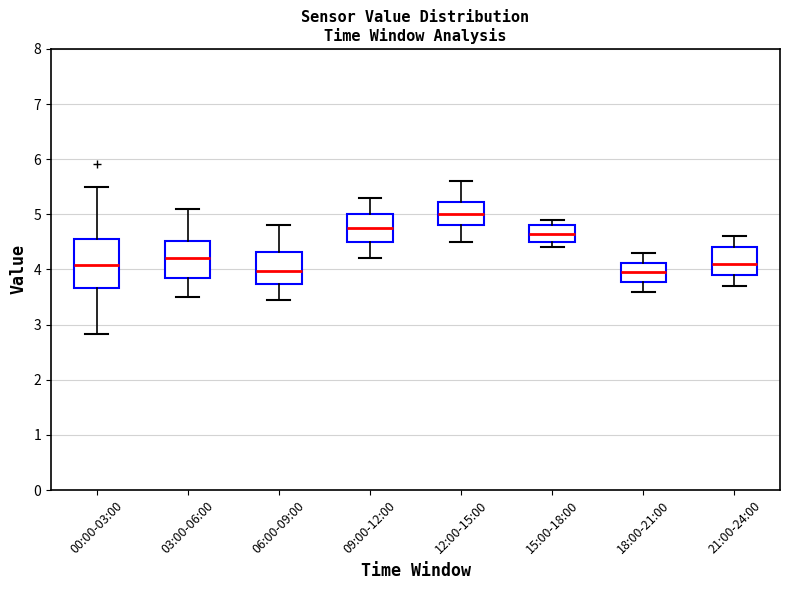

Reading left to right, transcribe this box plot: for each box, give where its median line is, the range the box spans, and where its two whiskers end, as read against the y-axis. The values are not printed on the chart, so give them approximately, as read against the axis.

00:00-03:00: median 4.1, box 3.7 to 4.5, whiskers 2.8 to 5.5
03:00-06:00: median 4.2, box 3.9 to 4.5, whiskers 3.5 to 5.1
06:00-09:00: median 4.0, box 3.7 to 4.3, whiskers 3.5 to 4.8
09:00-12:00: median 4.8, box 4.5 to 5.0, whiskers 4.2 to 5.3
12:00-15:00: median 5.0, box 4.8 to 5.2, whiskers 4.5 to 5.6
15:00-18:00: median 4.7, box 4.5 to 4.8, whiskers 4.4 to 4.9
18:00-21:00: median 4.0, box 3.8 to 4.1, whiskers 3.6 to 4.3
21:00-24:00: median 4.1, box 3.9 to 4.4, whiskers 3.7 to 4.6